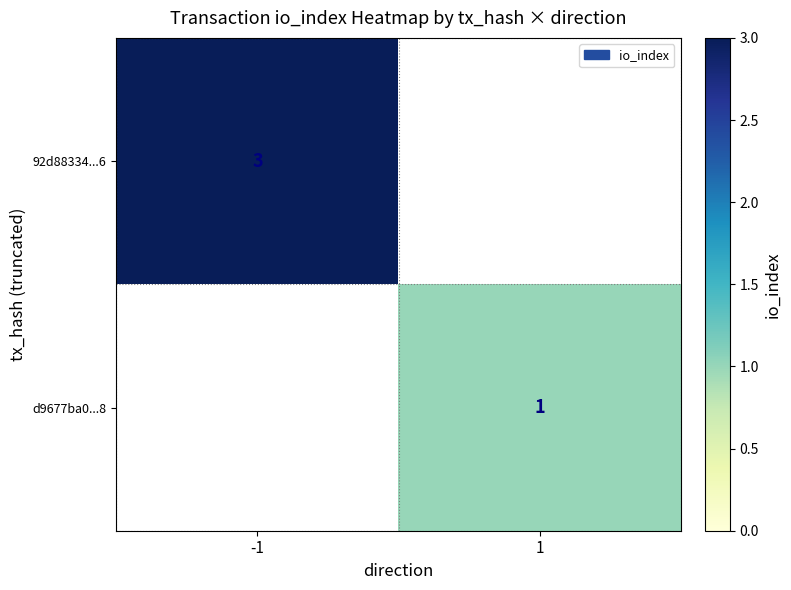

The value of 92d88334...6 at -1 is 3. True or false?

True